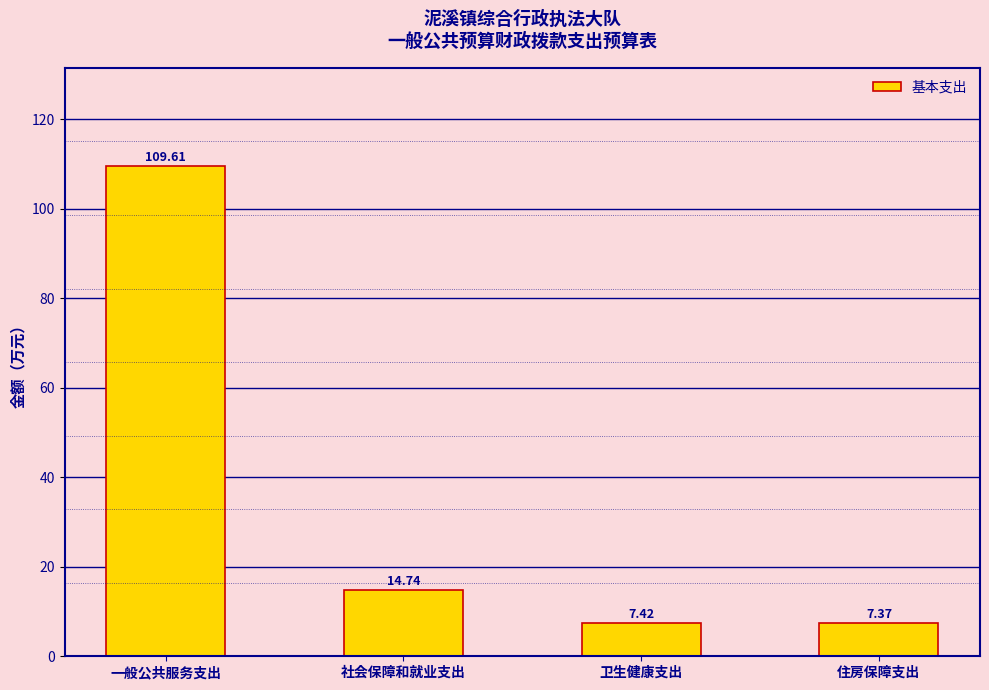

How many bars are there in total?

4